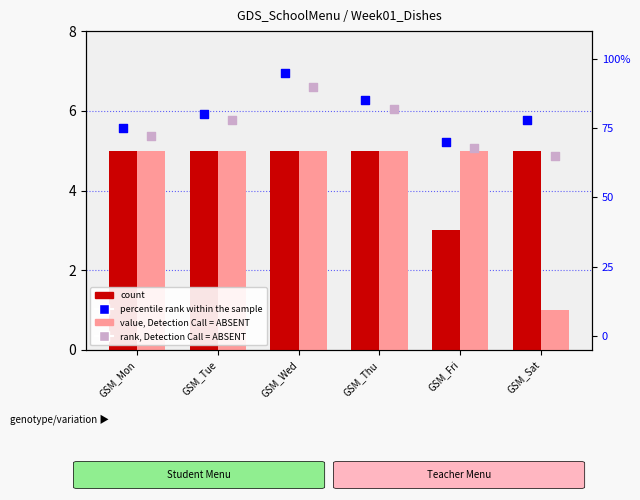

Which series has the largest Y range (max minus min)?

percentile rank within the sample